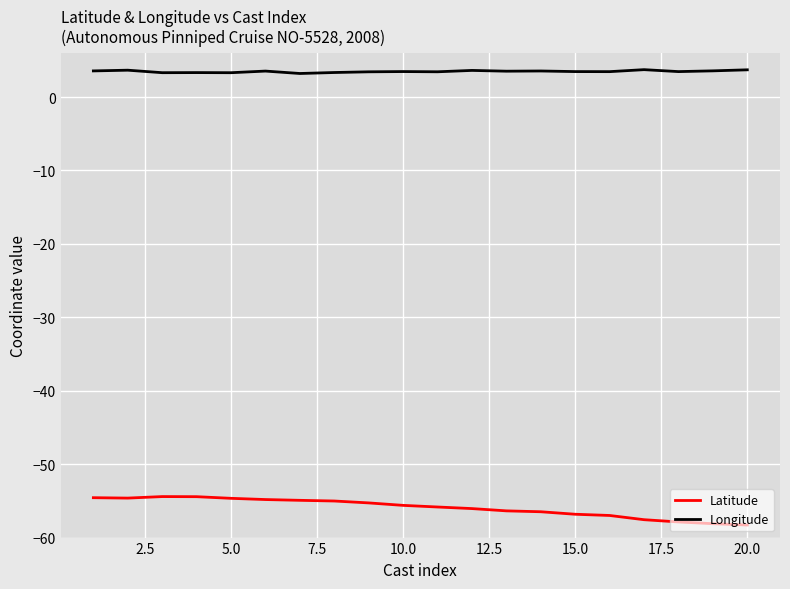

True or false: Longitude and Latitude intersect in this chart.

False